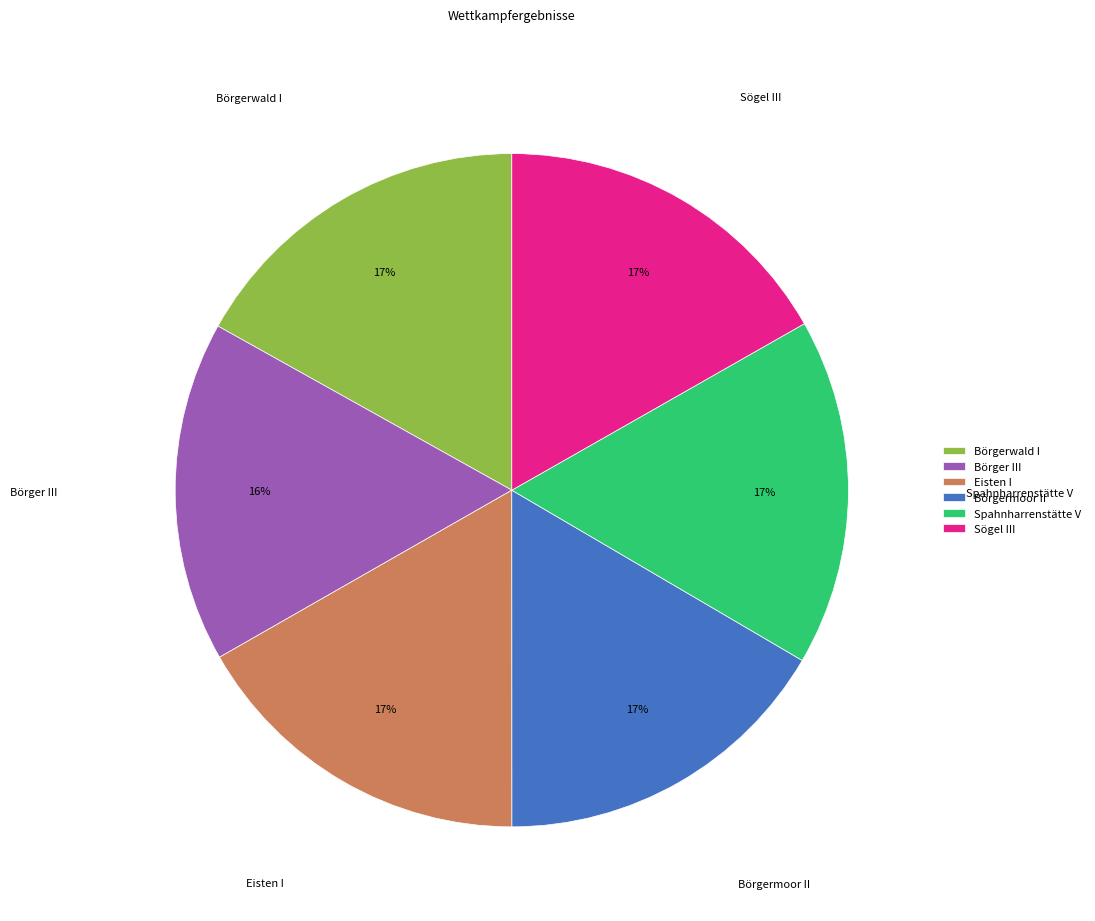

The Börgerwald I slice represents 7% of the pie. True or false?

False